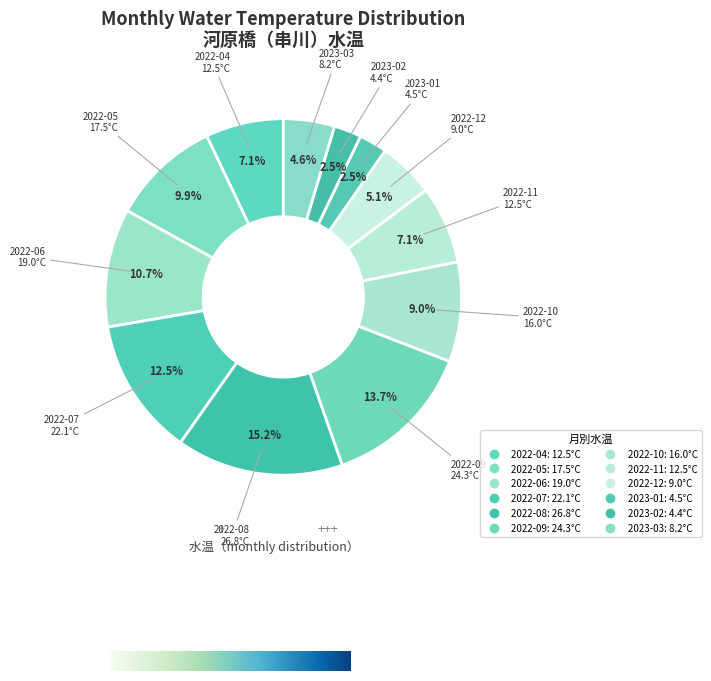

Which slice is the smallest?

2023-02